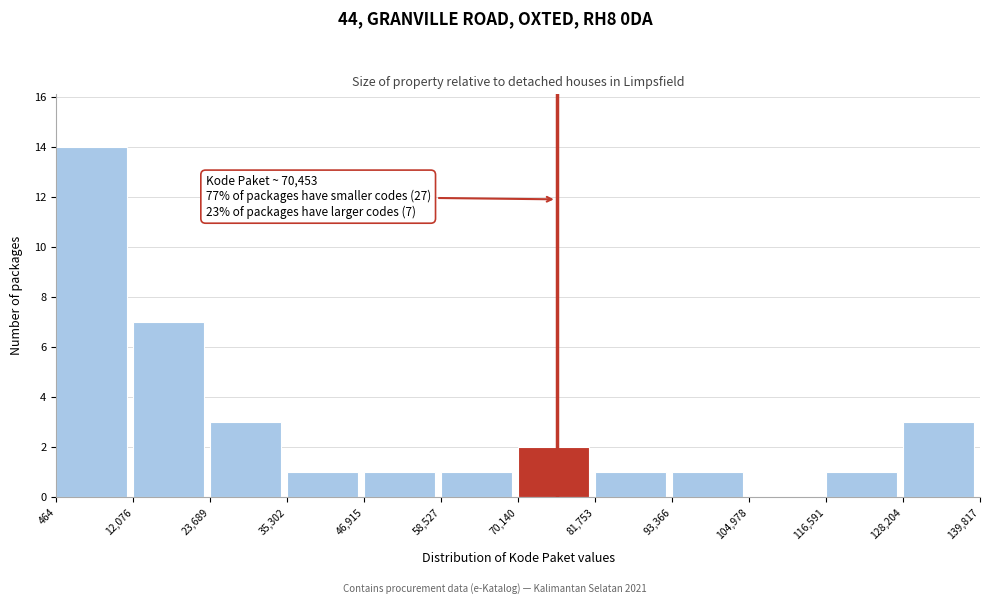

Over which range of the x-axis is the bar tallest?

464 to 12,076